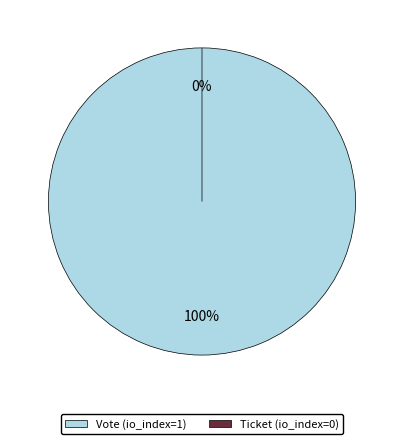

Count the number of slices in the pie.

2